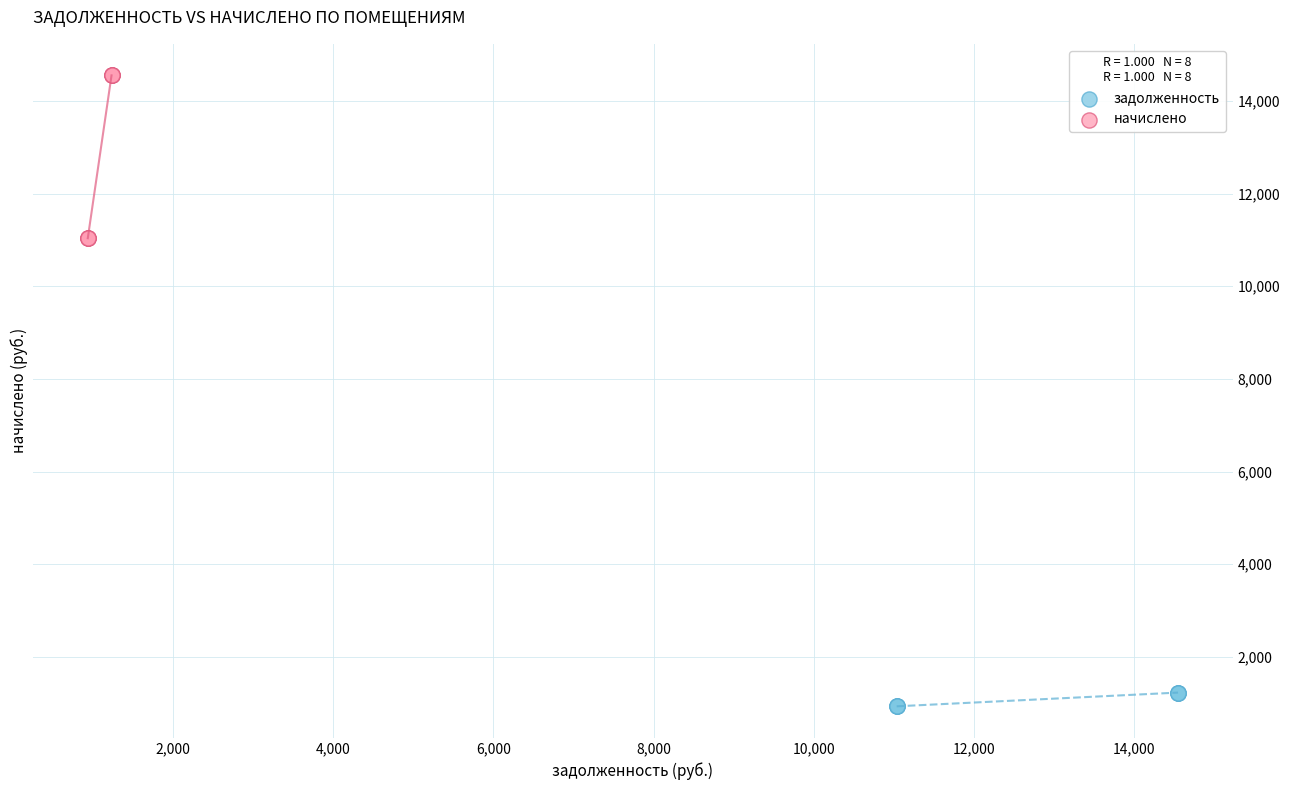

Which series contains the highest Y value?

начислено